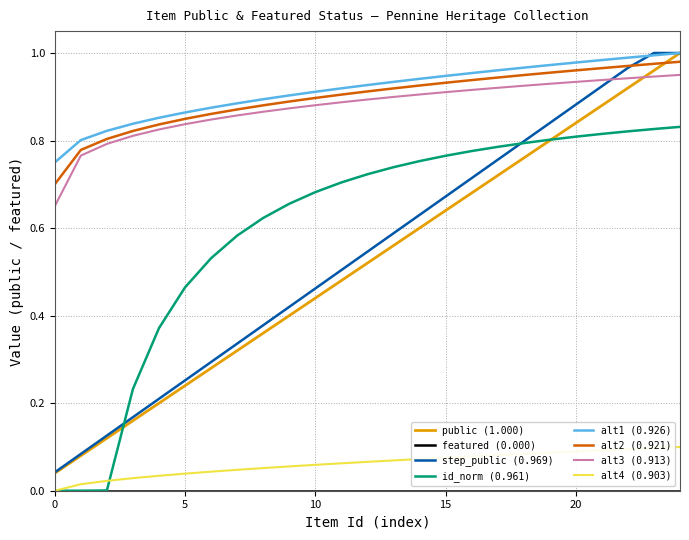

True or false: alt3 (0.913) and alt4 (0.903) cross at least once.

False